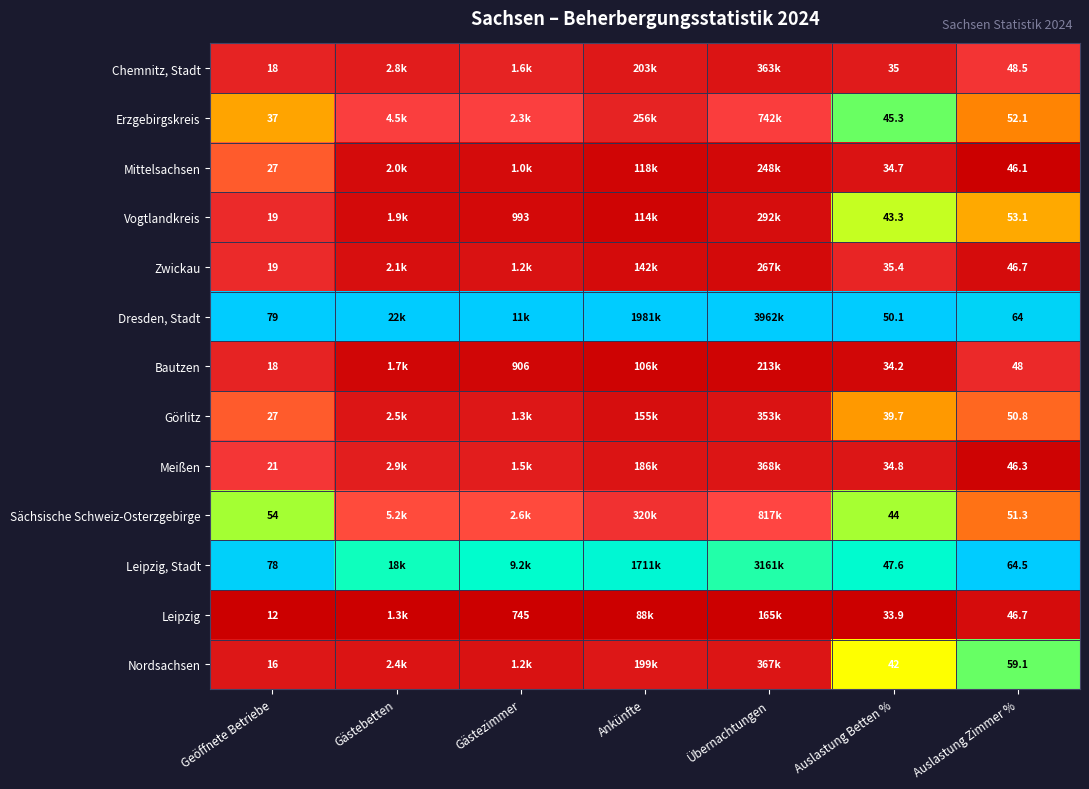

Between Geöffnete Betriebe and Auslastung Zimmer %, which series saw the biggest shift?

Nordsachsen